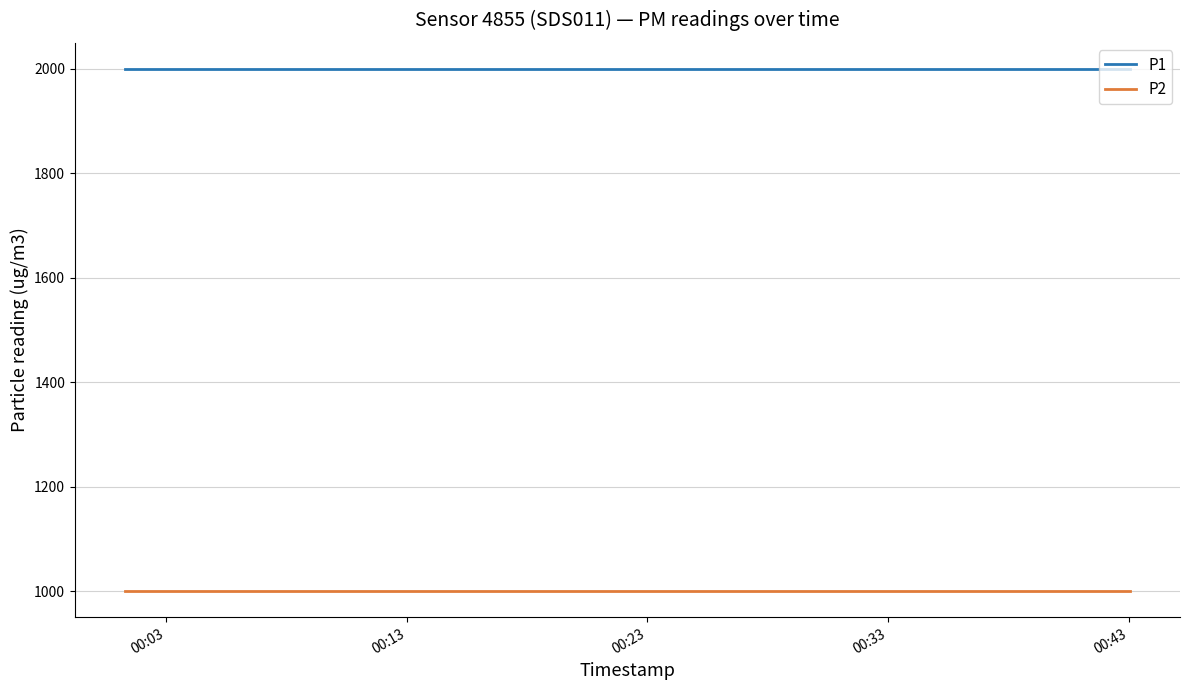

What is the greatest value displayed?

1999.9